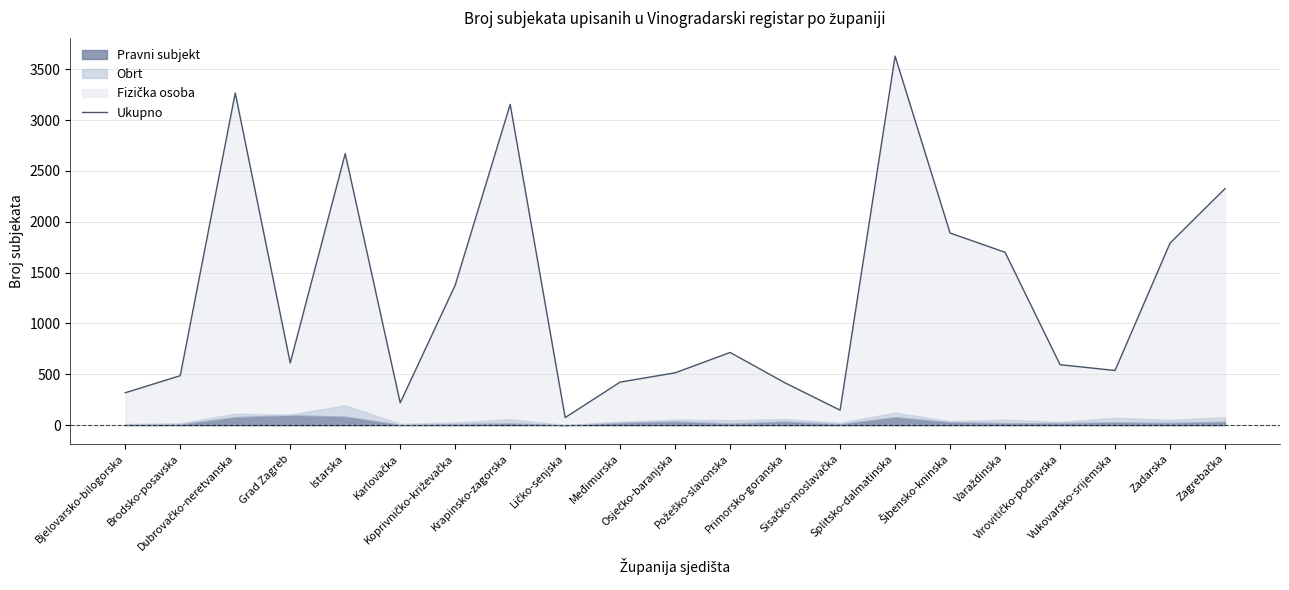

Approximately how many times larger is the value at Virovitičko-podravska compared to Zagrebačka?

0.3